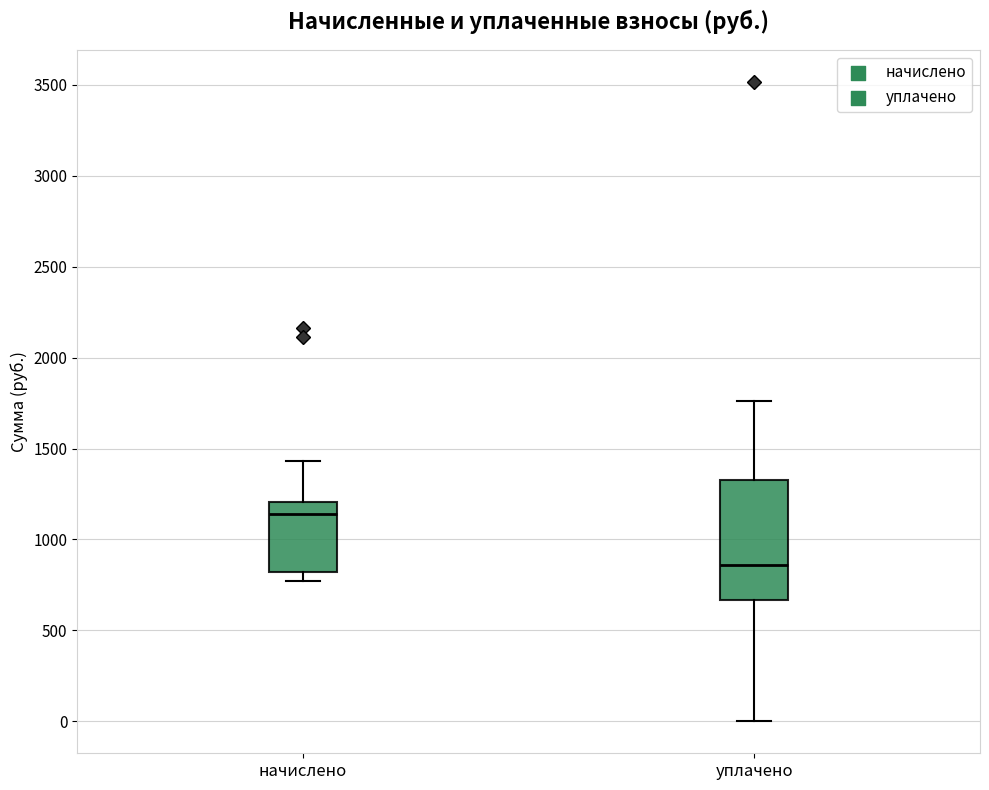

Which box is the tallest, from its lower edge to its upper edge?

уплачено